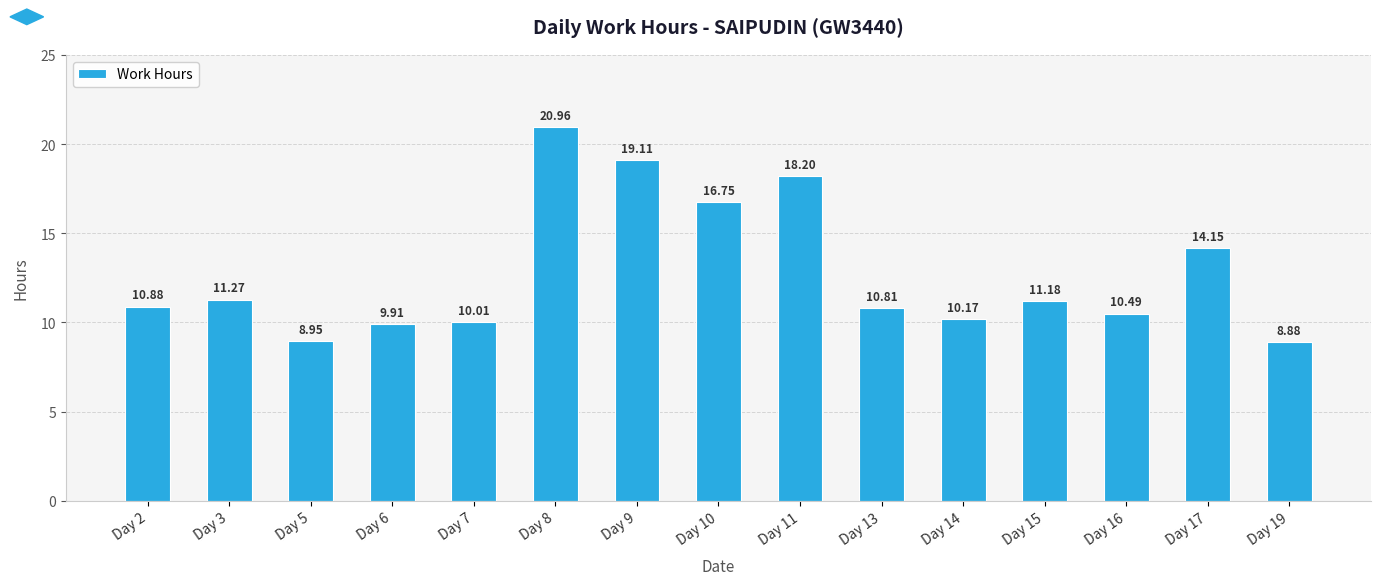

What is the difference between the values at Day 19 and Day 2?

2.0